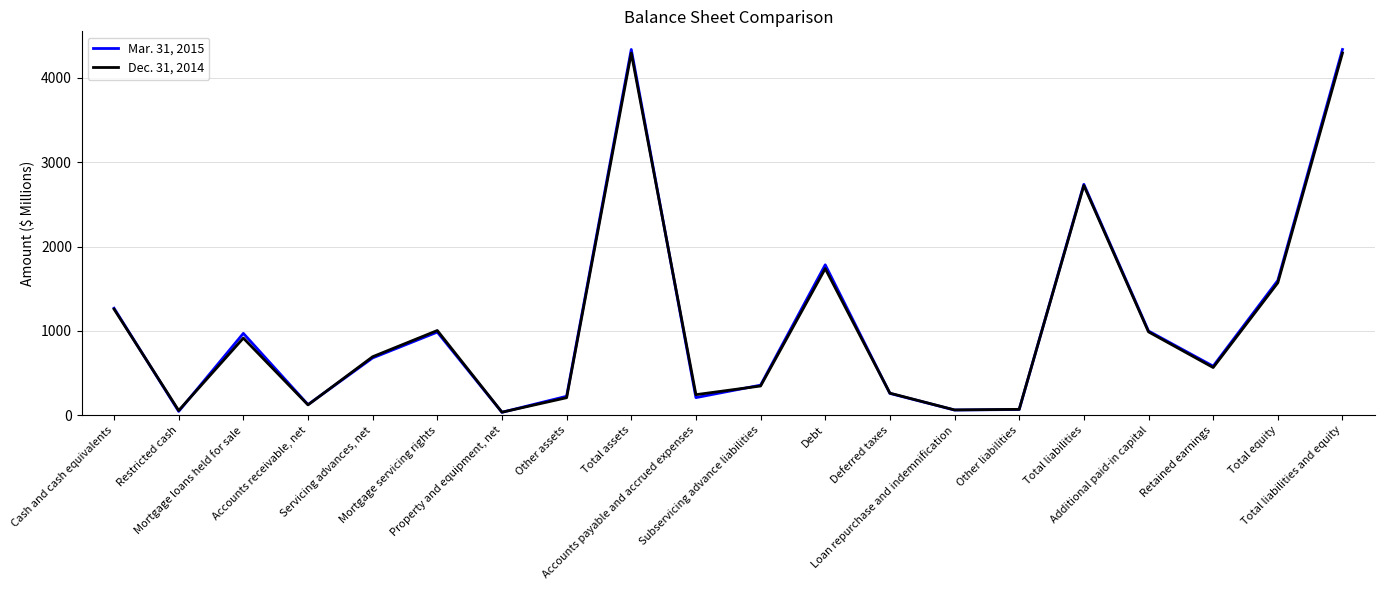

List the series in order of their overall mean, lowest first.

Dec. 31, 2014, Mar. 31, 2015